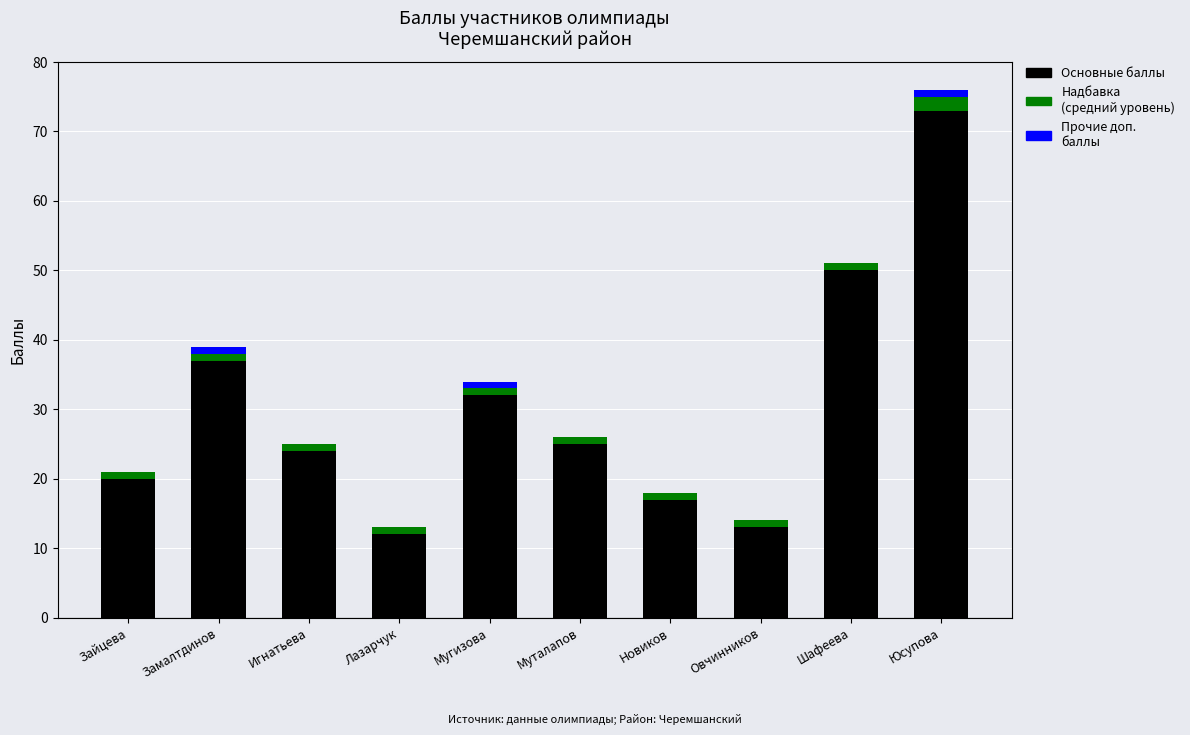

How many series are shown in this chart?

3